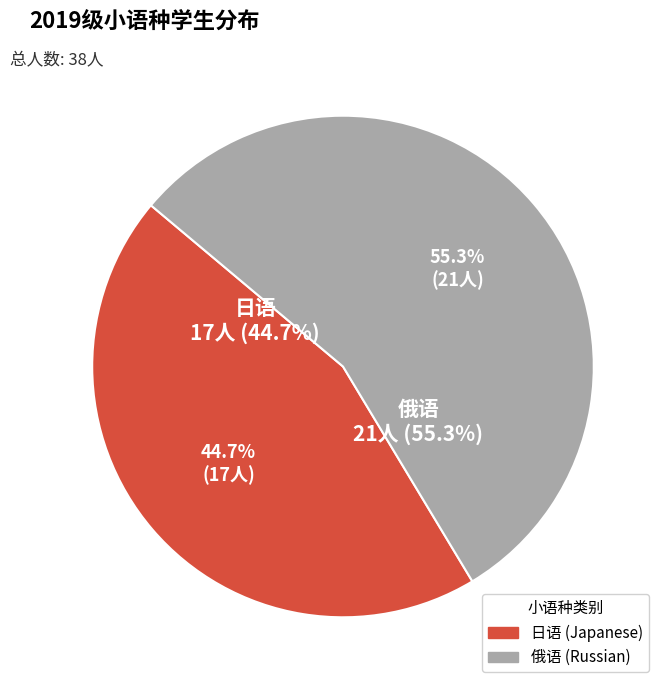

To the nearest percent, what is the combined percentage of 日语 and 俄语?

100%